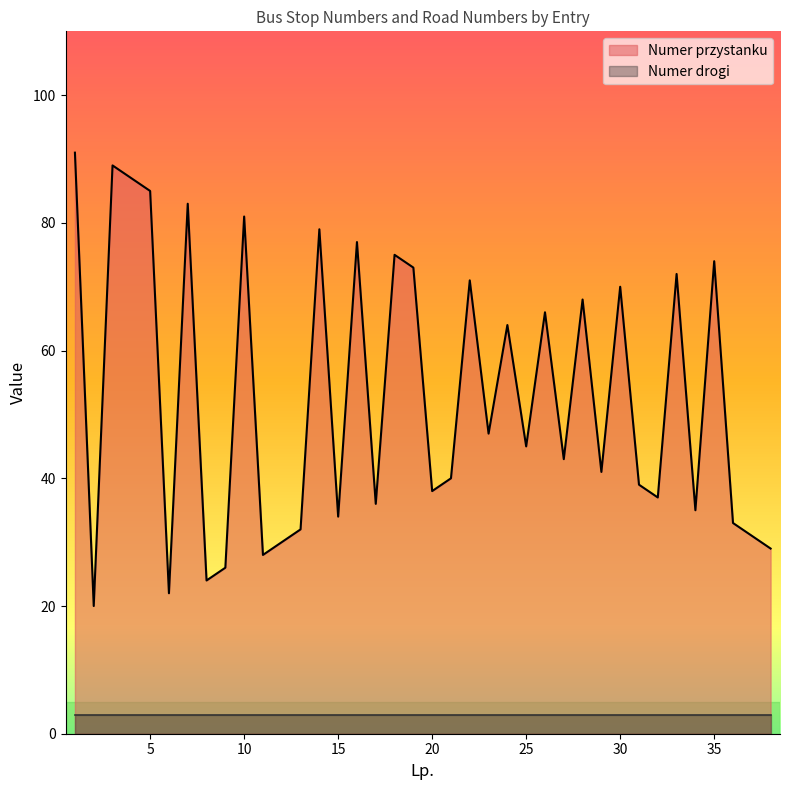

What is the change in value from 7 to 27?

-40